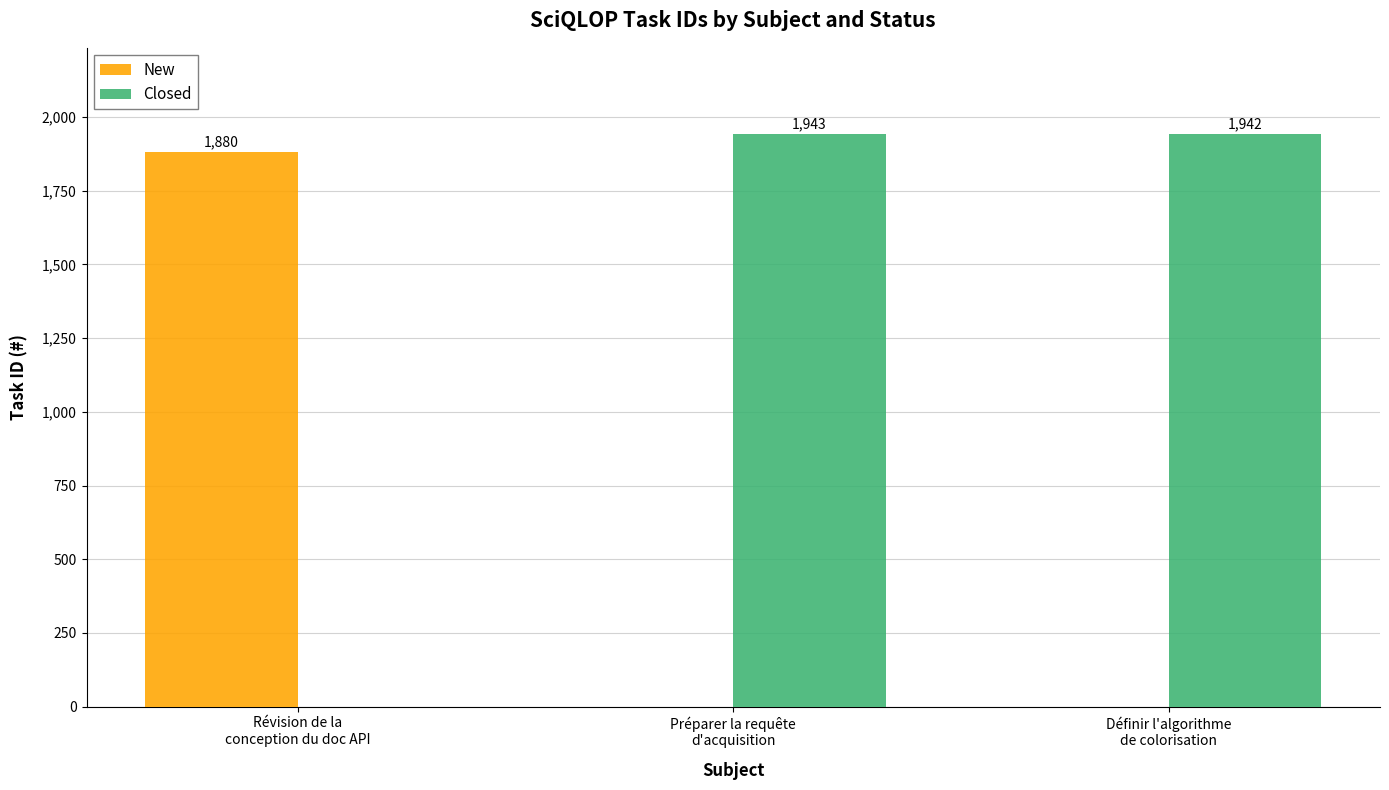

What is the approximate value of Closed at Définir l'algorithme
de colorisation?

1942